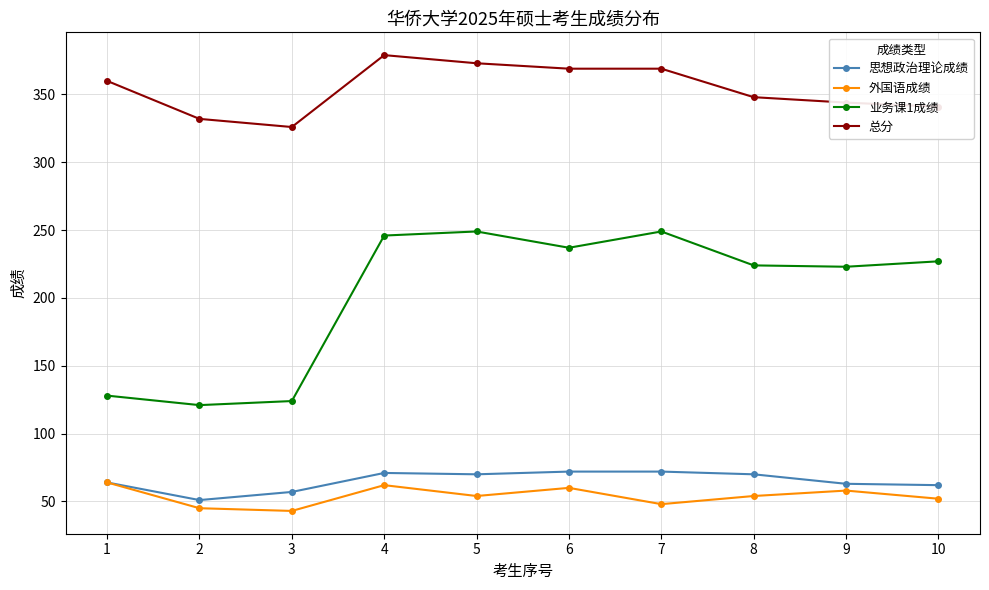

Which series has the largest range (max minus min)?

业务课1成绩